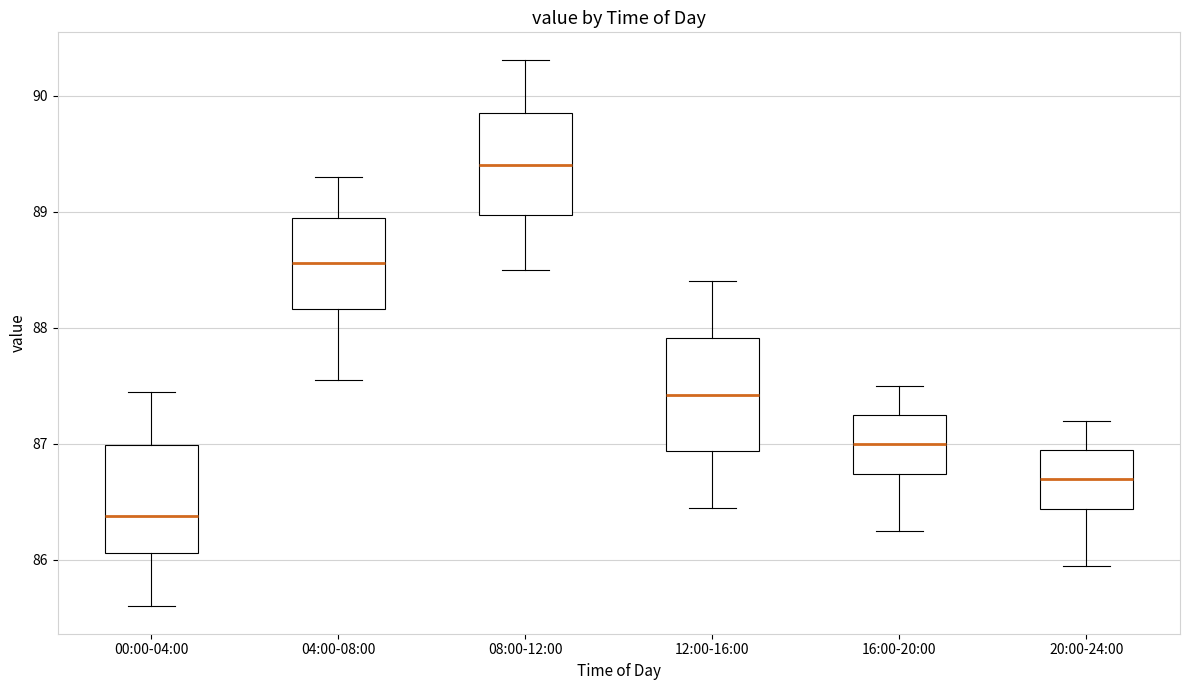

Reading left to right, read every box against the y-axis: the position of its median line, the range the box covers, and the ends of its whiskers. The values are not printed on the chart, so give them approximately, as read against the axis.

00:00-04:00: median 86.4, box 86.1 to 87.0, whiskers 85.6 to 87.5
04:00-08:00: median 88.6, box 88.2 to 88.9, whiskers 87.6 to 89.3
08:00-12:00: median 89.4, box 89.0 to 89.8, whiskers 88.5 to 90.3
12:00-16:00: median 87.4, box 86.9 to 87.9, whiskers 86.5 to 88.4
16:00-20:00: median 87.0, box 86.7 to 87.3, whiskers 86.3 to 87.5
20:00-24:00: median 86.7, box 86.4 to 87.0, whiskers 86.0 to 87.2